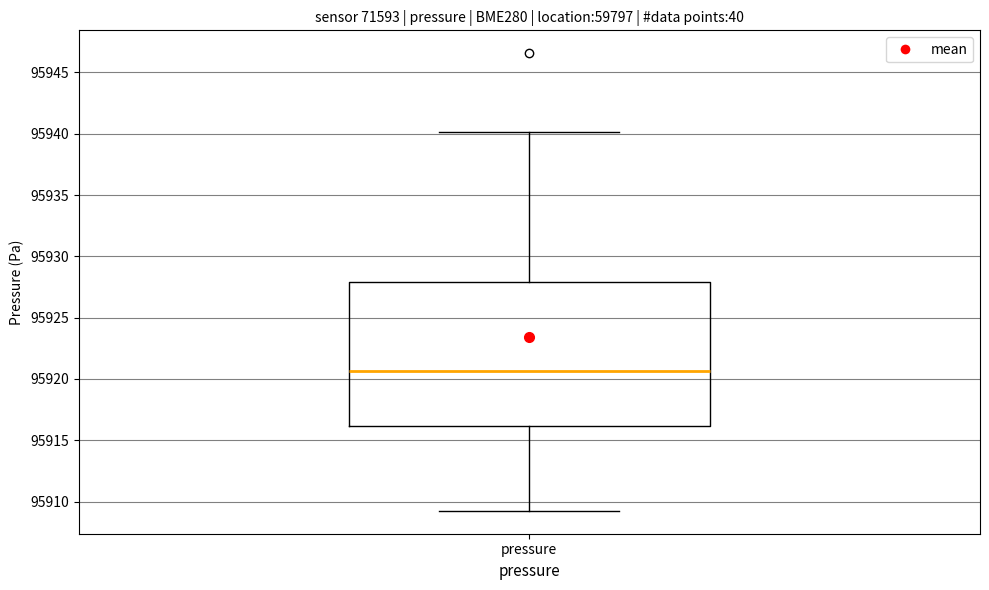

Transcribe this box plot: give where the median line is, the range the box spans, and where the two whiskers end, as read against the y-axis. The values are not printed on the chart, so give them approximately, as read against the axis.

median 95920.5, box 95916.0 to 95928.0, whiskers 95909.5 to 95940.0